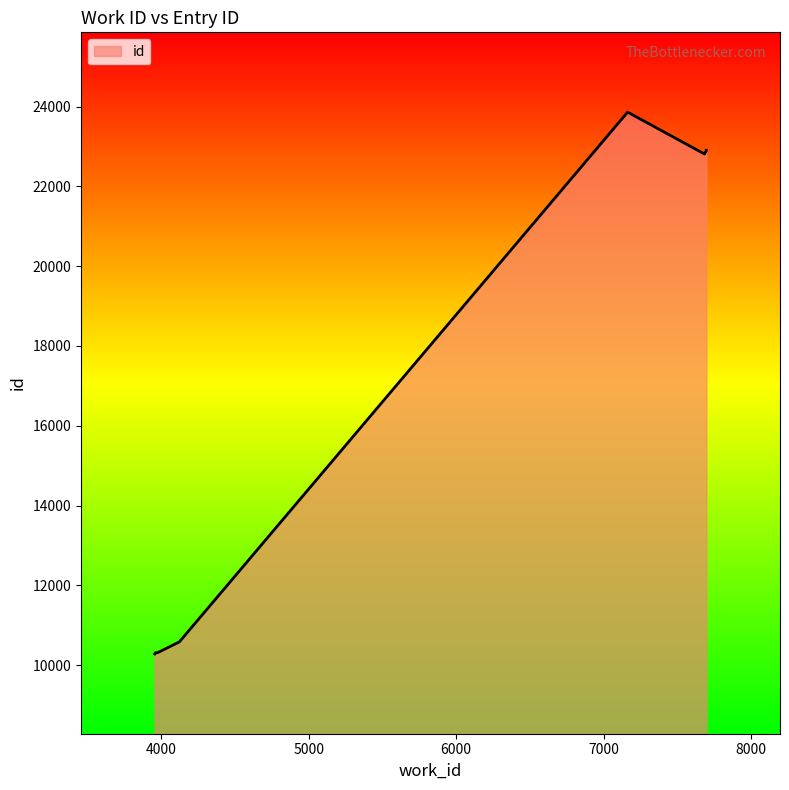

Reading left to right, list all the values displayed in this chart.

10282	10312	10311	10583	23861	22811	22897	22901	22906